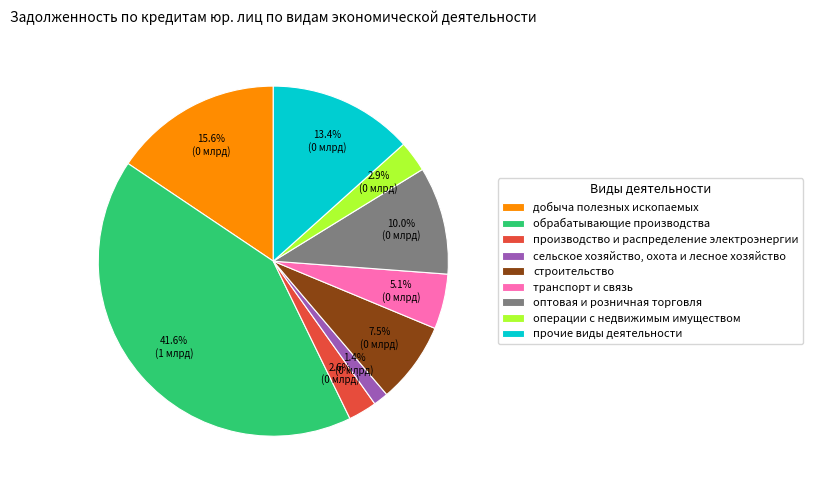

How many slices are in this pie chart?

9